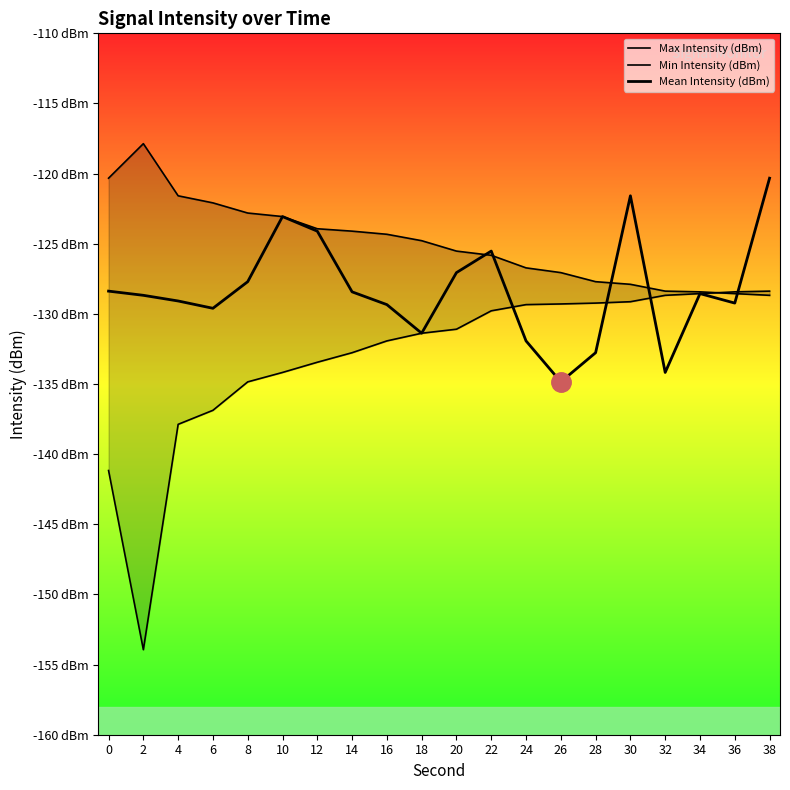

Rank the series by their maximum value, from lowest to highest.

Min Intensity (dBm), Mean Intensity (dBm), Max Intensity (dBm)